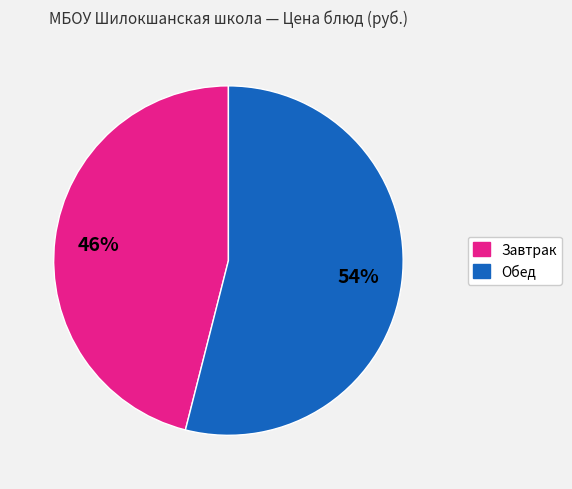

Does any single category account for the majority?

Yes